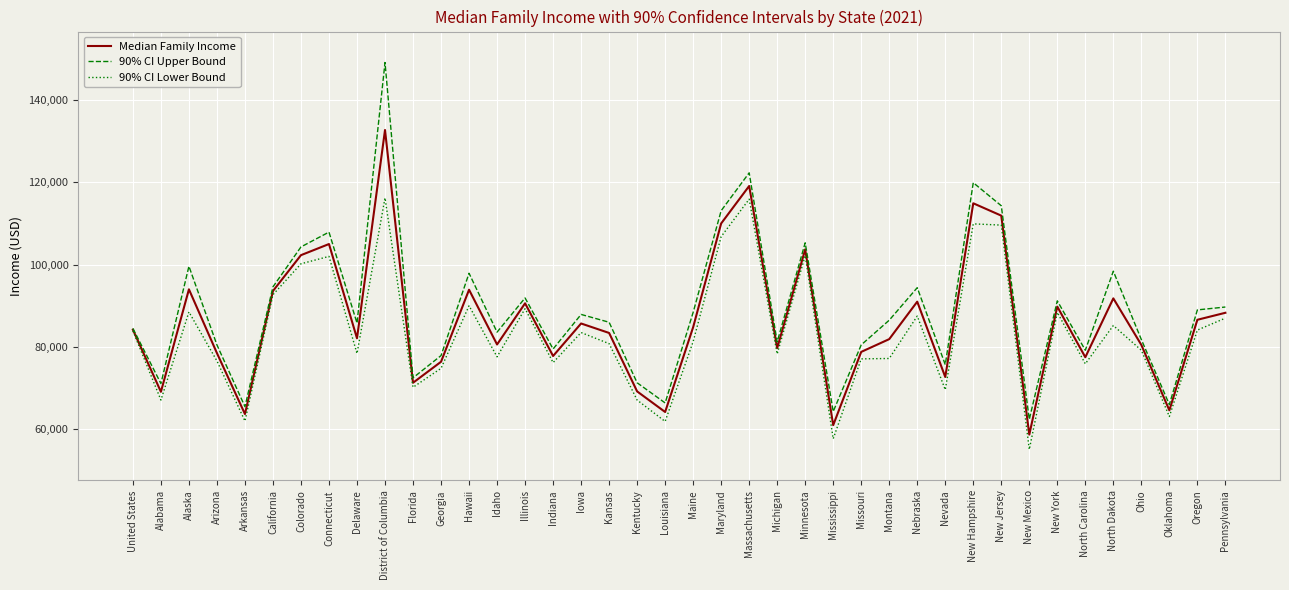

Read the 90% CI Upper Bound value at New Mexico.

62400